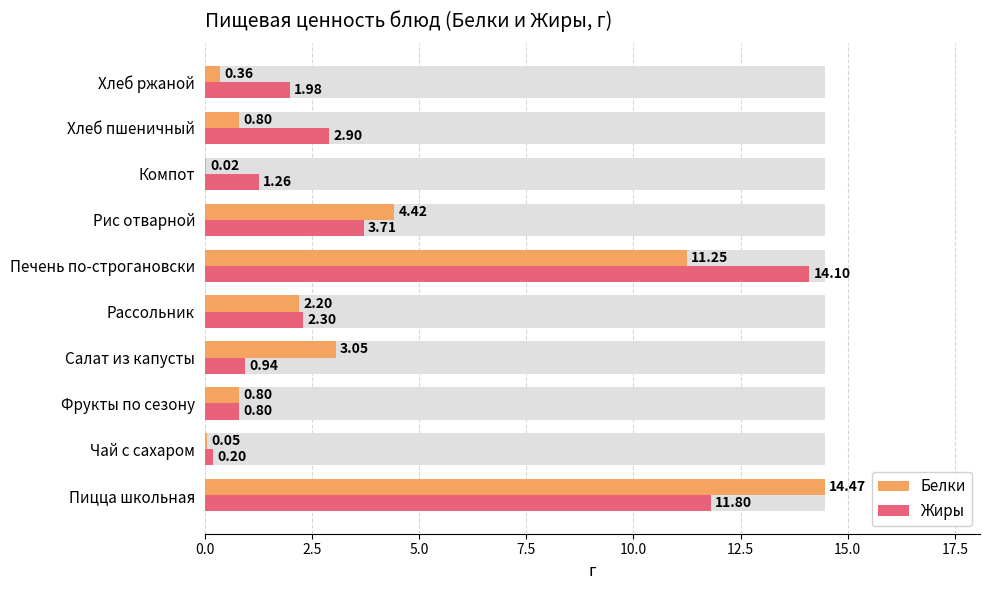

The value of Белки at Компот is 0.0. True or false?

False